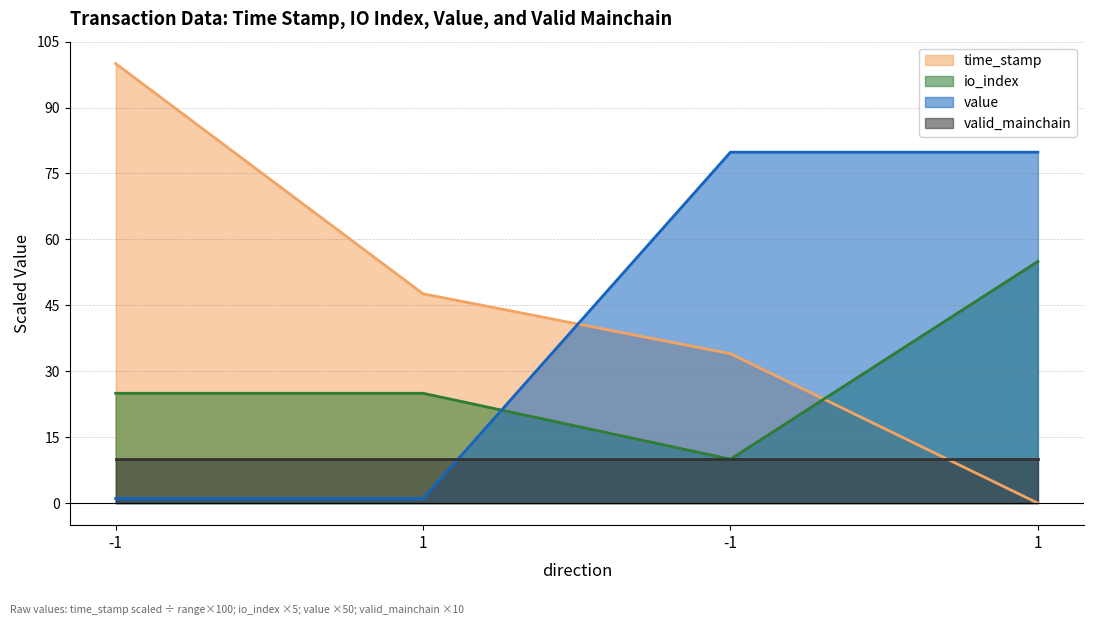

True or false: io_index has a value of 25.9 at 1.

False